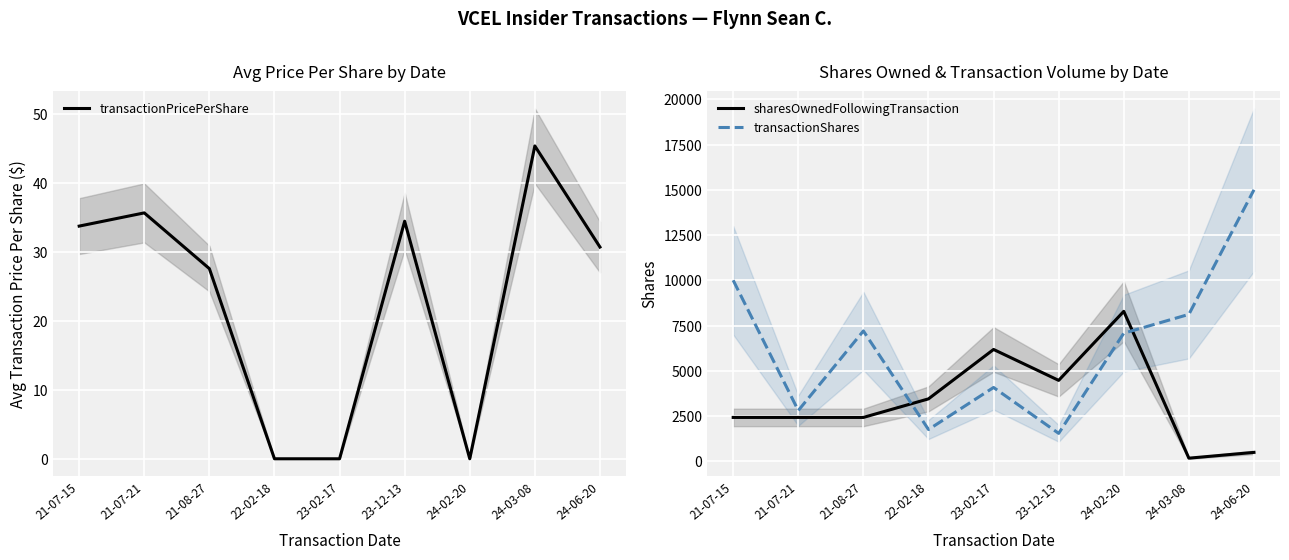

List the series in order of their overall mean, lowest first.

transactionPricePerShare, sharesOwnedFollowingTransaction, transactionShares